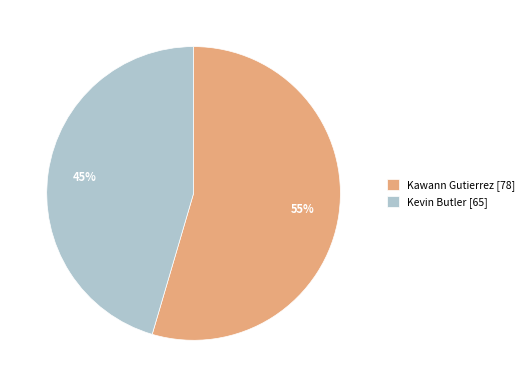

How many segments does this pie chart have?

2